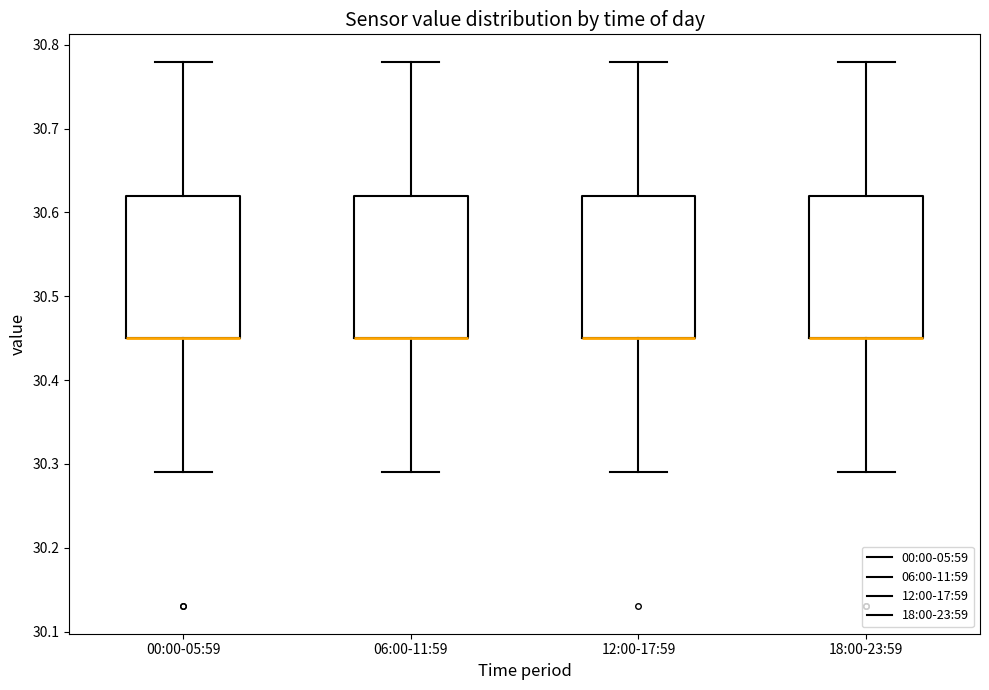

Reading left to right, transcribe this box plot: for each box, give where its median line is, the range the box spans, and where its two whiskers end, as read against the y-axis. The values are not printed on the chart, so give them approximately, as read against the axis.

00:00-05:59: median 30.45 (drawn on the box's lower edge), box 30.45 to 30.62, whiskers 30.29 to 30.78
06:00-11:59: median 30.45 (drawn on the box's lower edge), box 30.45 to 30.62, whiskers 30.29 to 30.78
12:00-17:59: median 30.45 (drawn on the box's lower edge), box 30.45 to 30.62, whiskers 30.29 to 30.78
18:00-23:59: median 30.45 (drawn on the box's lower edge), box 30.45 to 30.62, whiskers 30.29 to 30.78